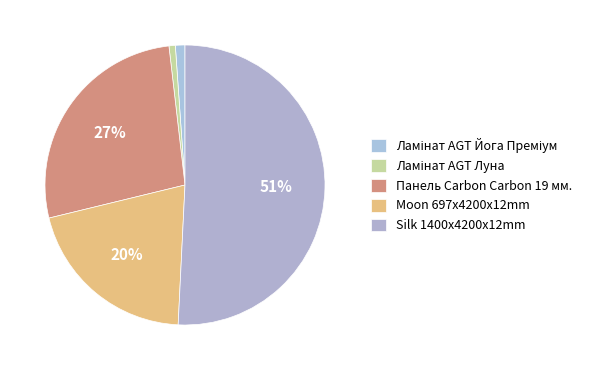

Is there any slice that represents more than half of the pie?

Yes